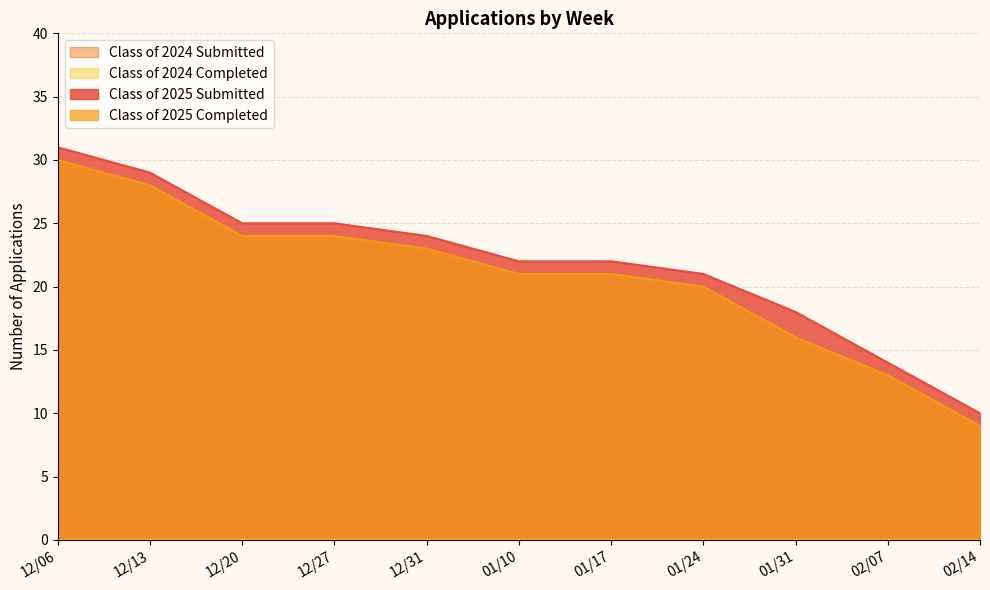

What is the lowest value of the Class of 2025 Completed series?

9